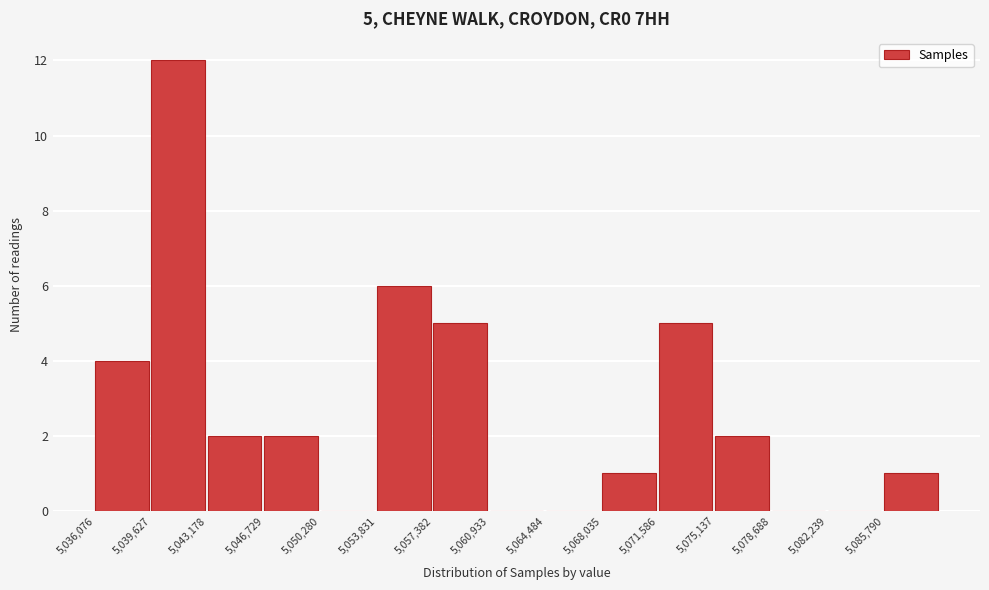

Which range on the x-axis has the tallest bar?

5039500 to 5043000